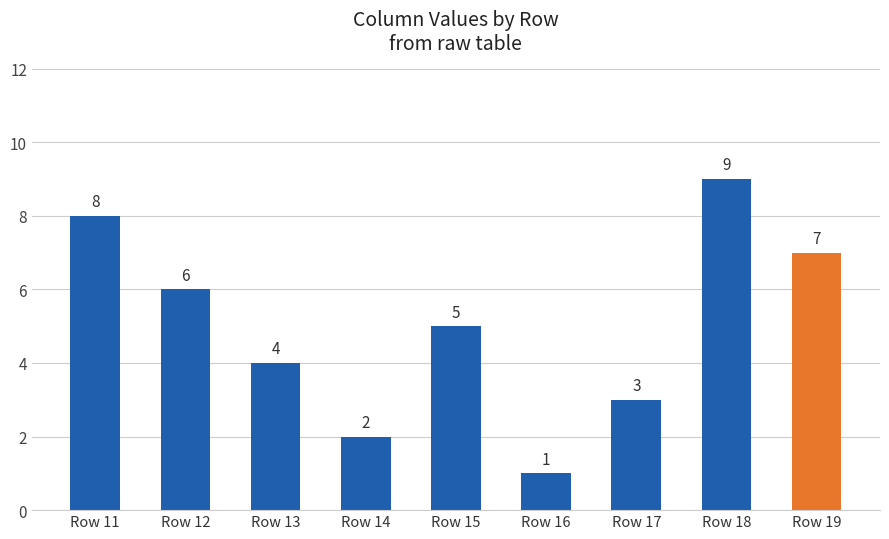

Reading left to right, list all the values displayed in this chart.

8	6	4	2	5	1	3	9	7